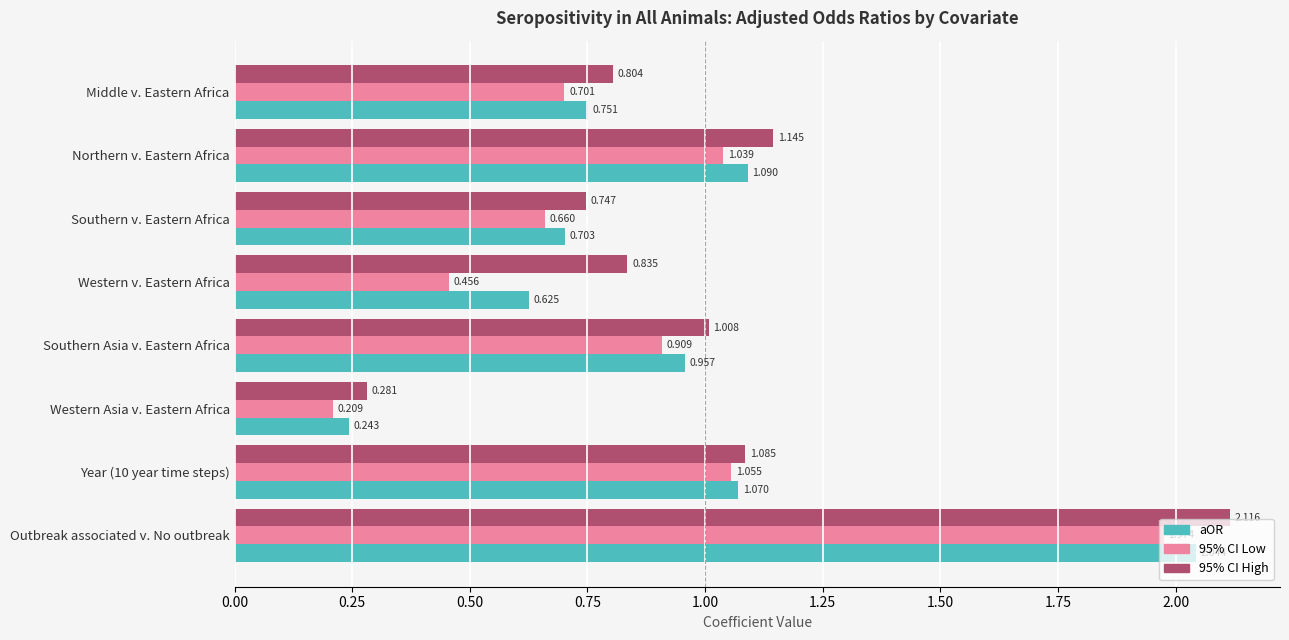

At which category is the sum across all series the highest?

Outbreak associated v. No outbreak